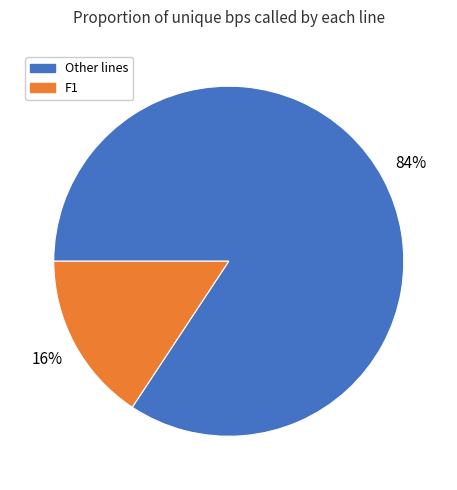

Is F1 the majority of the pie?

No